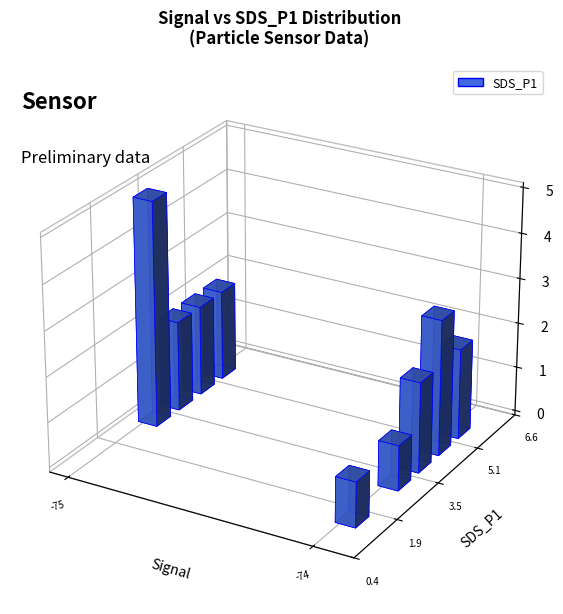

Count the number of categories in the chart.

20